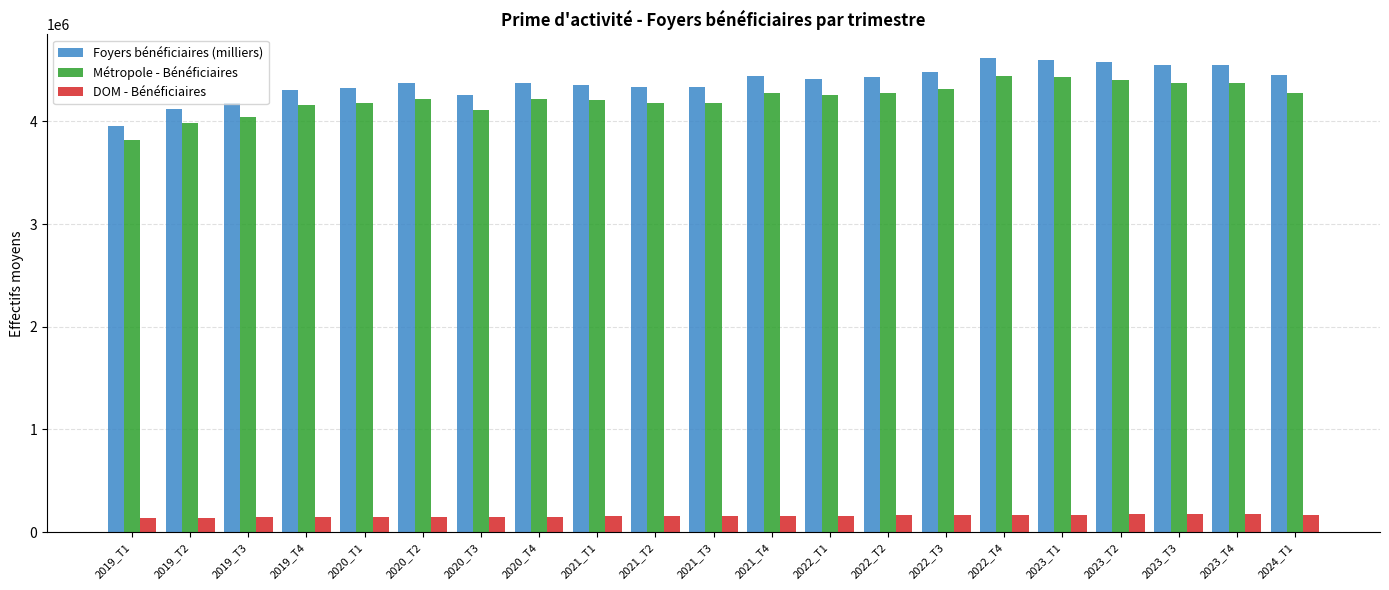

What are all the series names shown in the legend?

Foyers bénéficiaires (milliers), Métropole - Bénéficiaires, DOM - Bénéficiaires